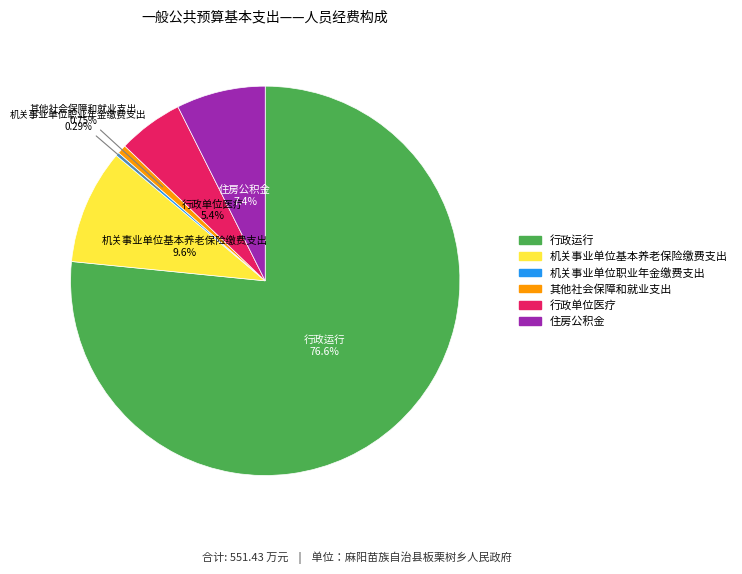

Is the sum of 机关事业单位基本养老保险缴费支出 and 其他社会保障和就业支出 greater than half?

No